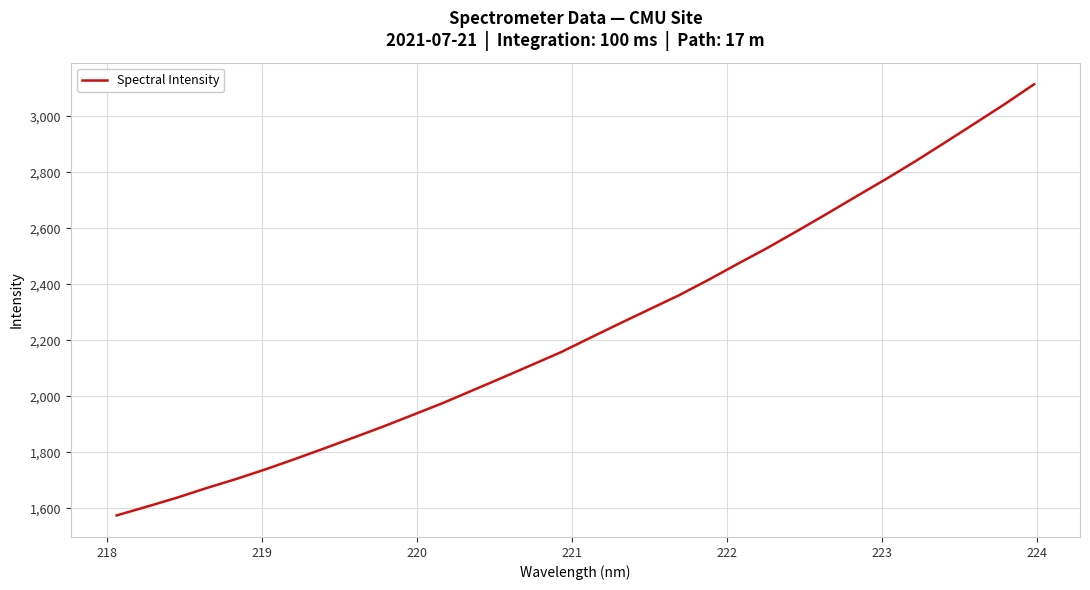

What is the smallest value displayed?

1575.0